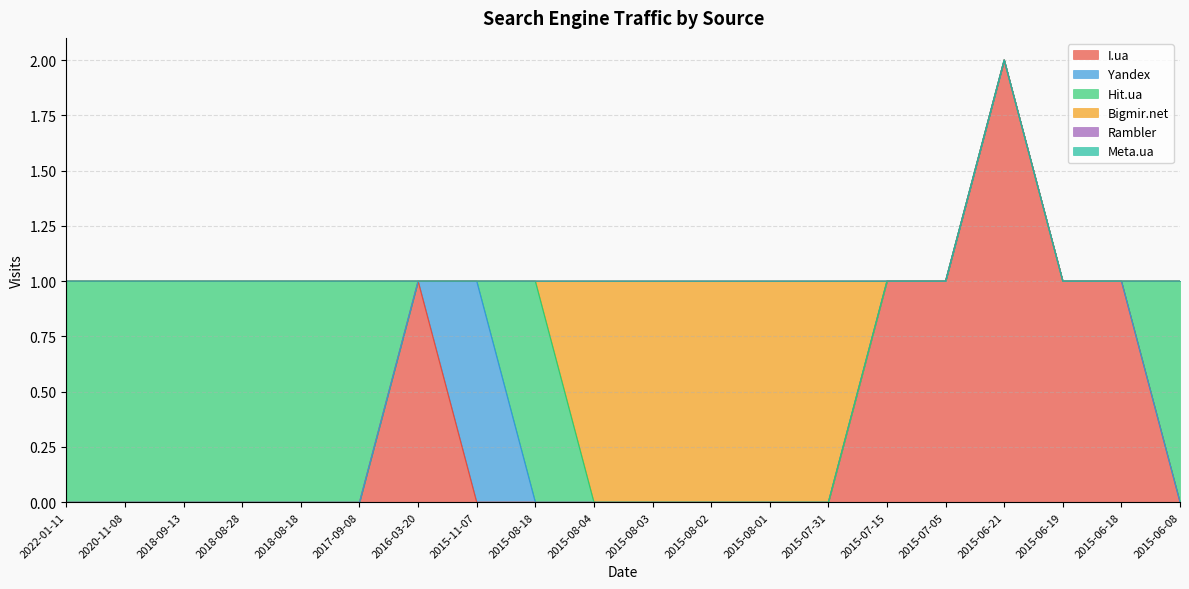

What is the maximum value for Hit.ua?

1